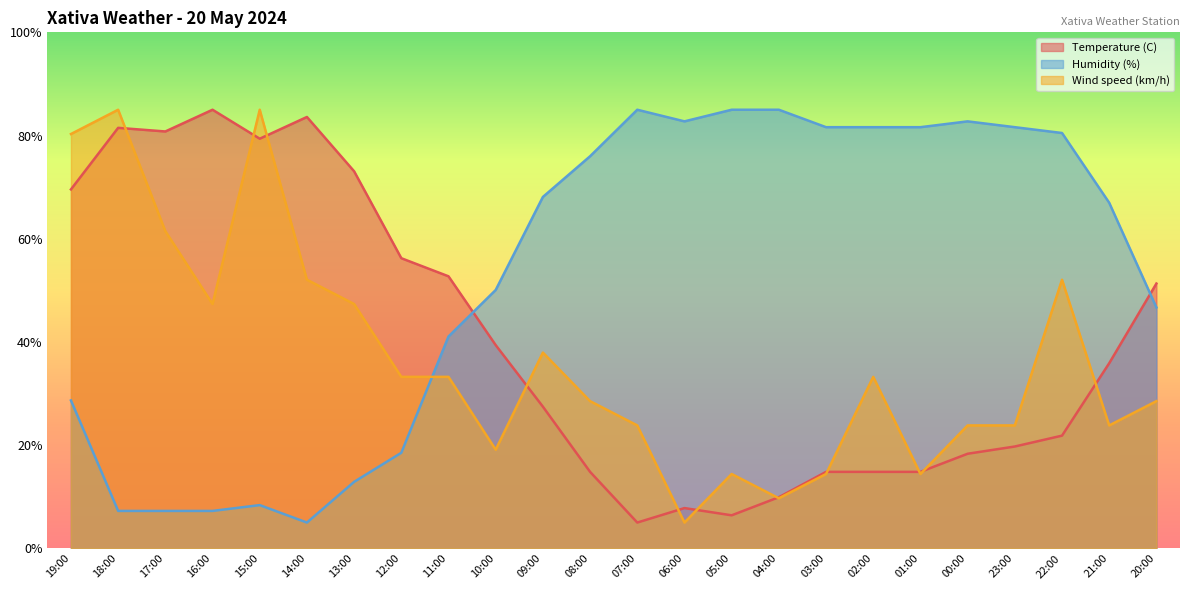

Between 11:00 and 16:00, which is larger?

16:00